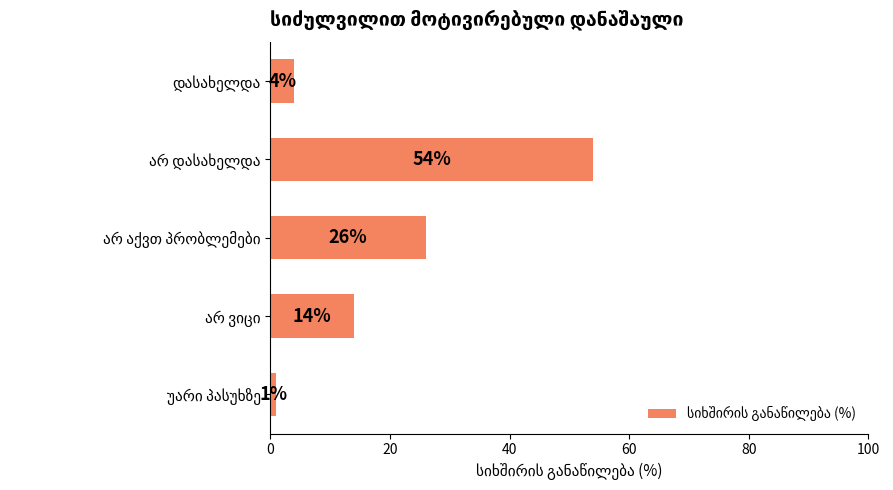

Does the chart contain any negative values?

No